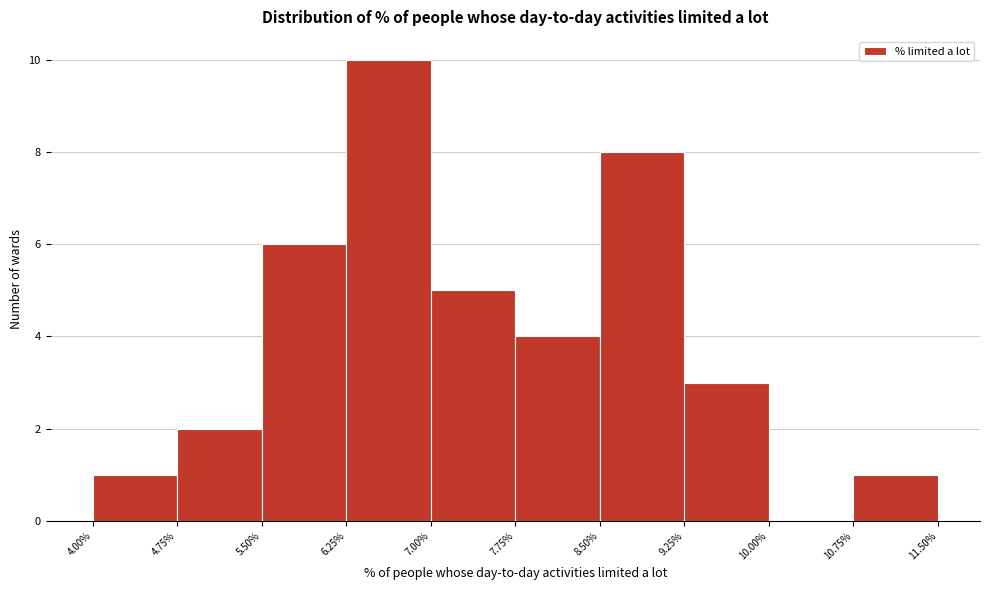

Reading left to right, list every bar in this chart as the range it spans on the x-axis followed by its height. The values are not printed on the chart, so give them approximately, as read against the axis.

4.00% to 4.75%: 1
4.75% to 5.50%: 2
5.50% to 6.25%: 6
6.25% to 7.00%: 10
7.00% to 7.75%: 5
7.75% to 8.50%: 4
8.50% to 9.25%: 8
9.25% to 10.00%: 3
10.00% to 10.75%: 0
10.75% to 11.50%: 1